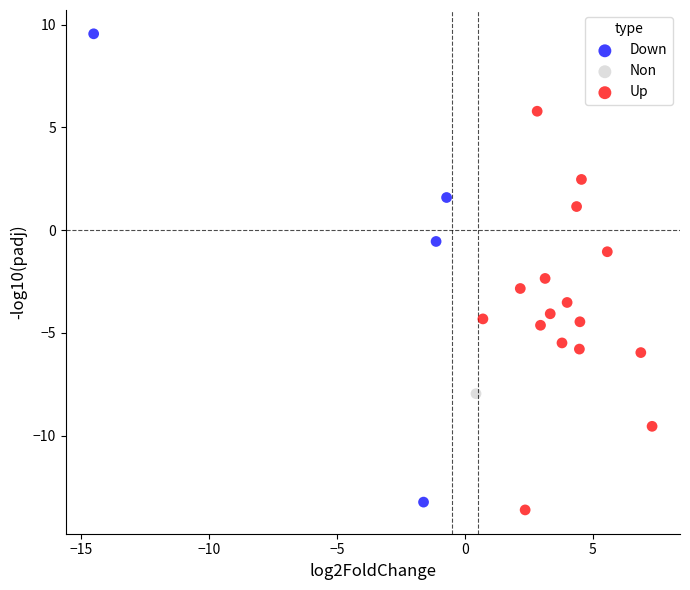

Which series reaches the minimum Y coordinate?

Up